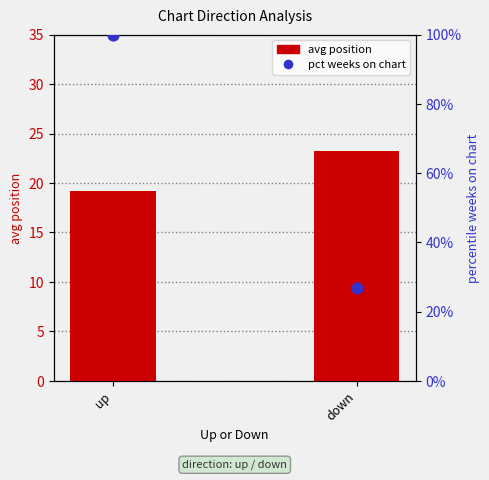

Which series contains the highest Y value?

weeks pct